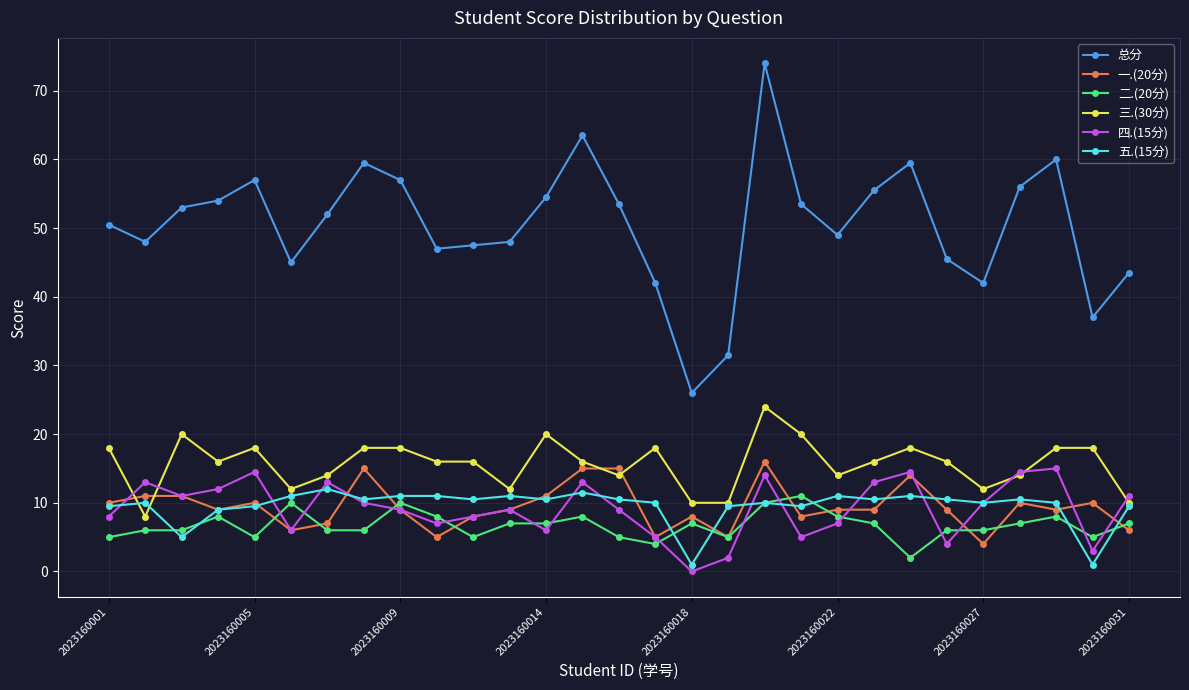

Which series has the largest total across all categories?

总分